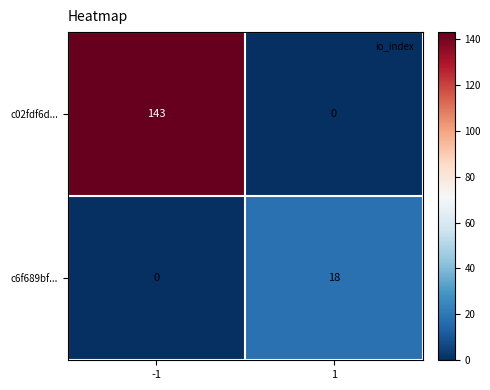

What is the maximum value for c6f689bf...?

18